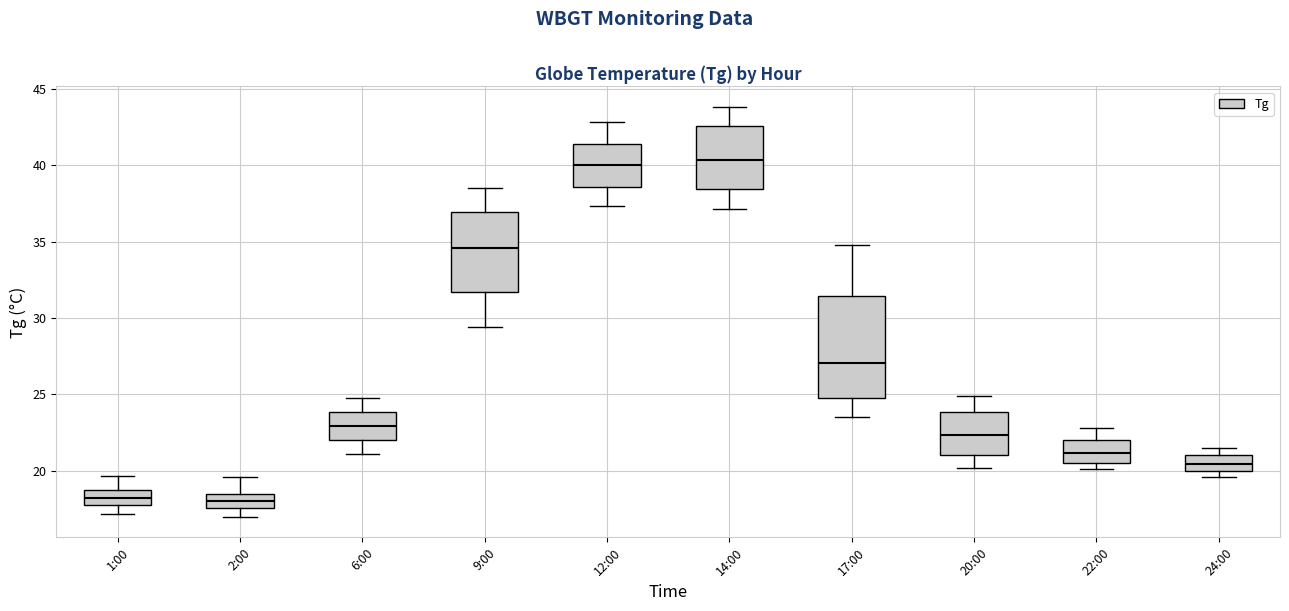

Where is the lower edge of the box for 20:00 on the y-axis? The values are not printed on the chart, so give them approximately, as read against the axis.

21.0